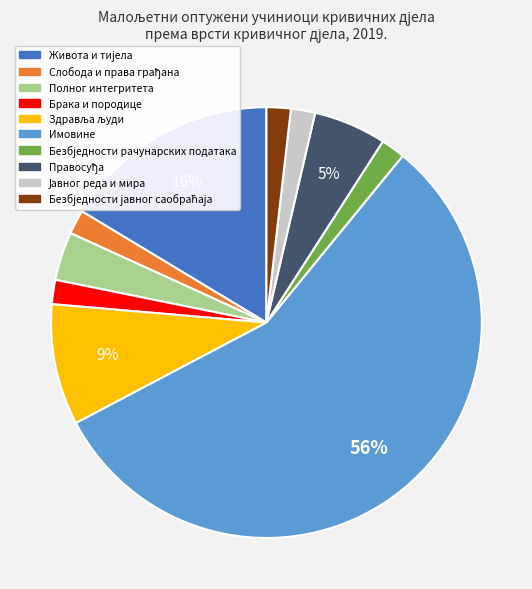

What is the largest slice in the pie chart?

Имовине